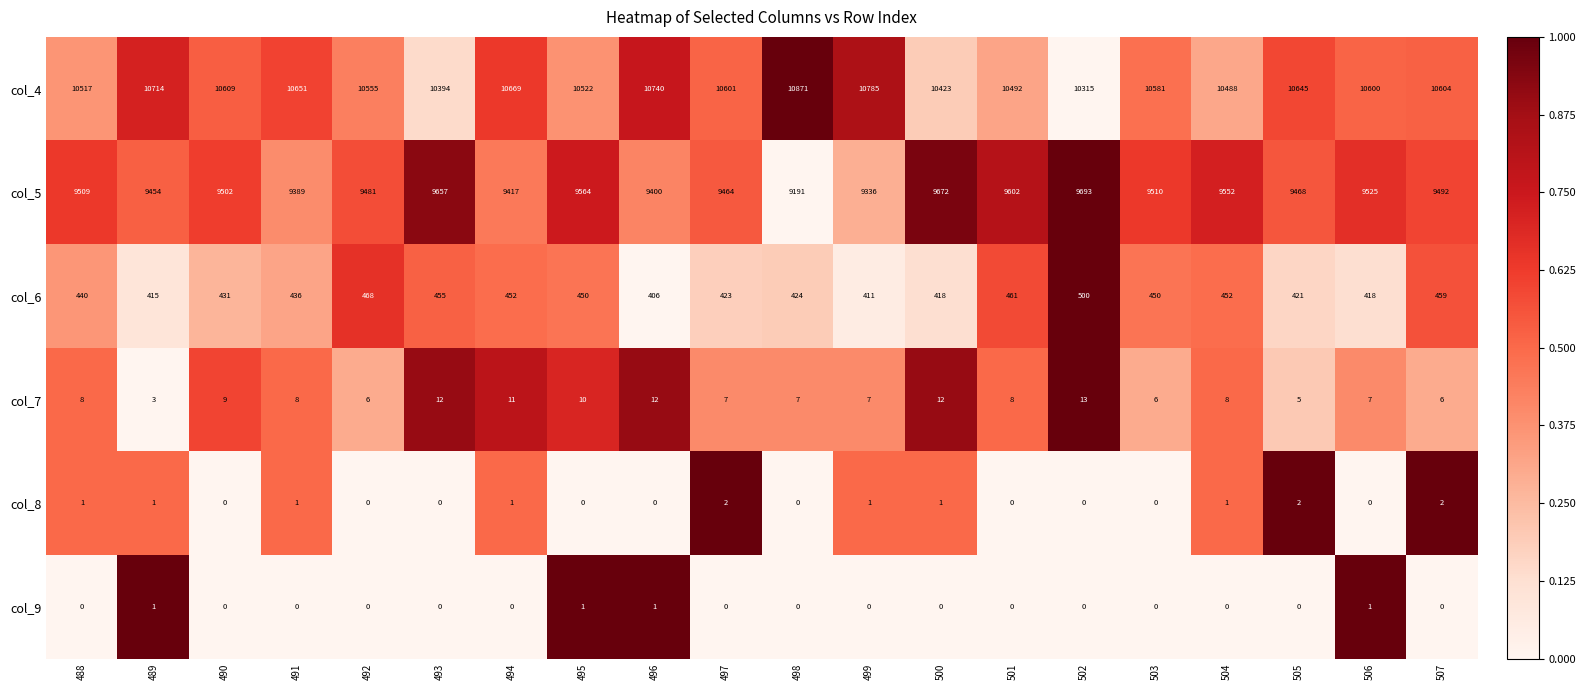

At which category is the sum across all series the highest?

489